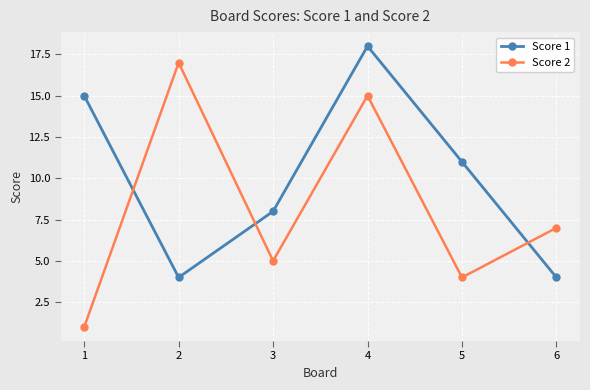

Reading right to left, transcribe all the data shown in this chart.

Score 1: 4	11	18	8	4	15
Score 2: 7	4	15	5	17	1